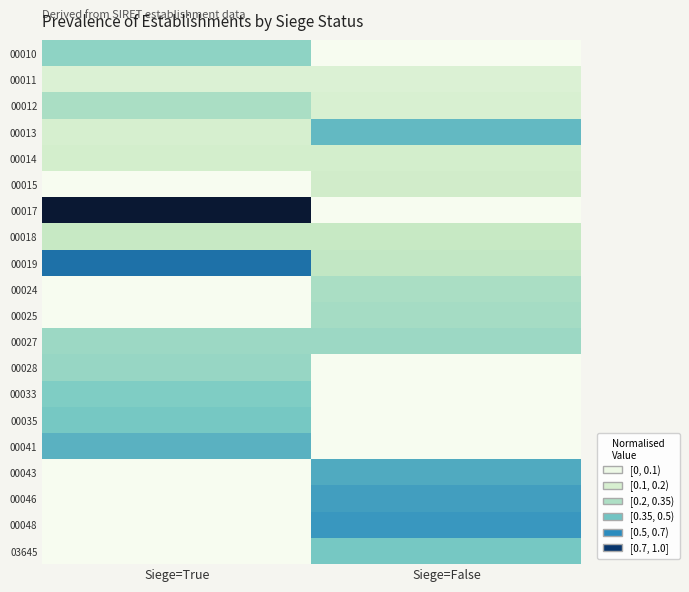

Which series has the widest spread of values?

00017